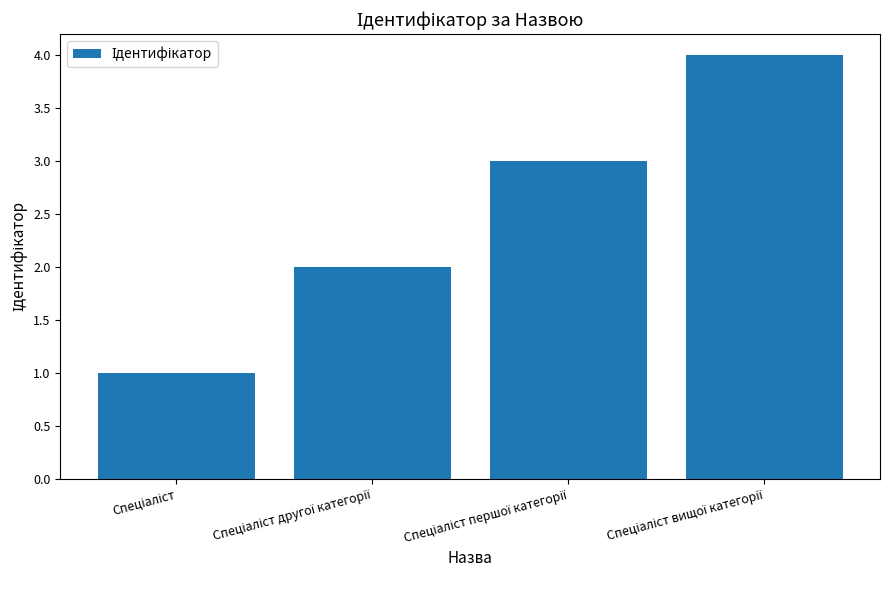

What is the difference between the maximum and minimum values?

3